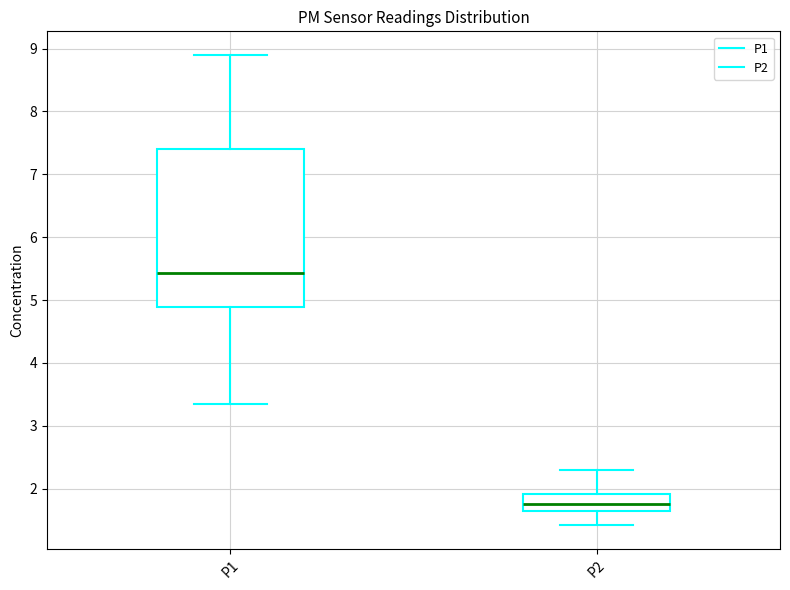

Where does the lower whisker of the box for P1 end on the y-axis? The values are not printed on the chart, so give them approximately, as read against the axis.

3.4